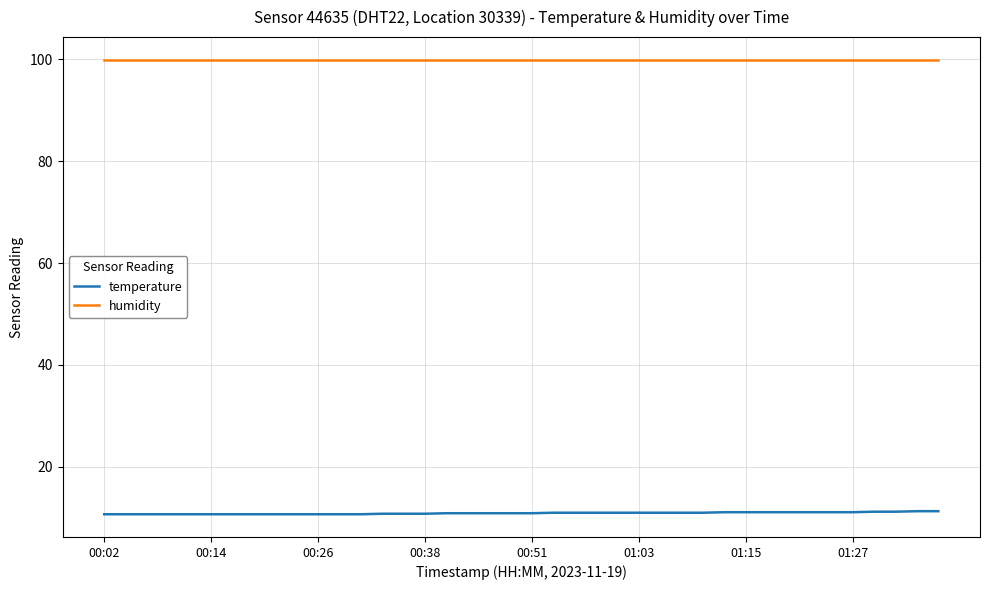

Does the chart have visible grid lines?

Yes